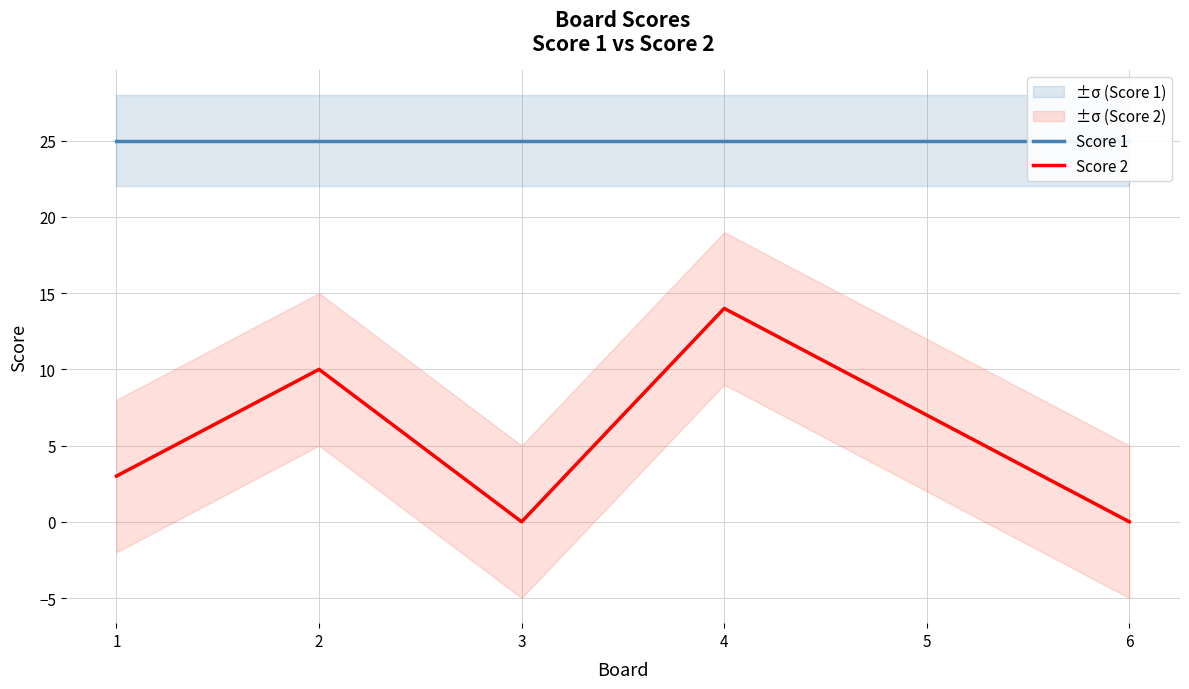

What is the sum of the Score 2 values at 1 and 5?

10